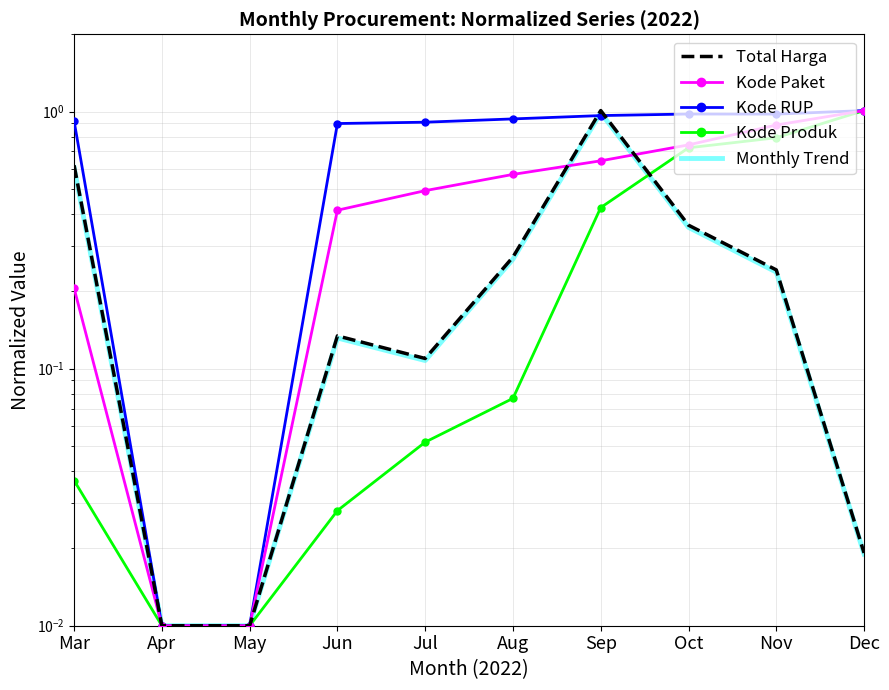

Read the Kode RUP value at Jun.

0.9